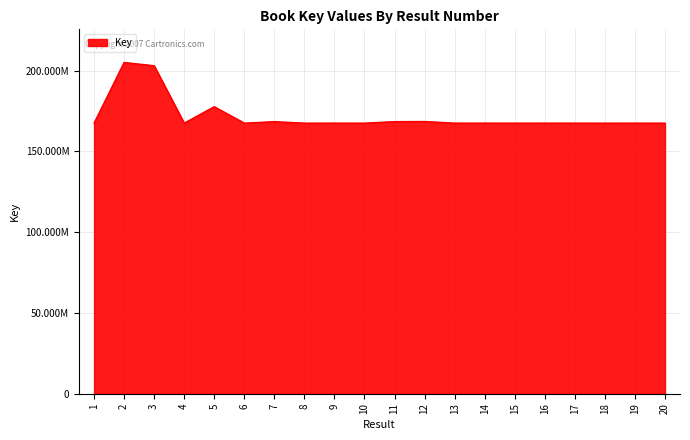

Does the chart have visible grid lines?

Yes